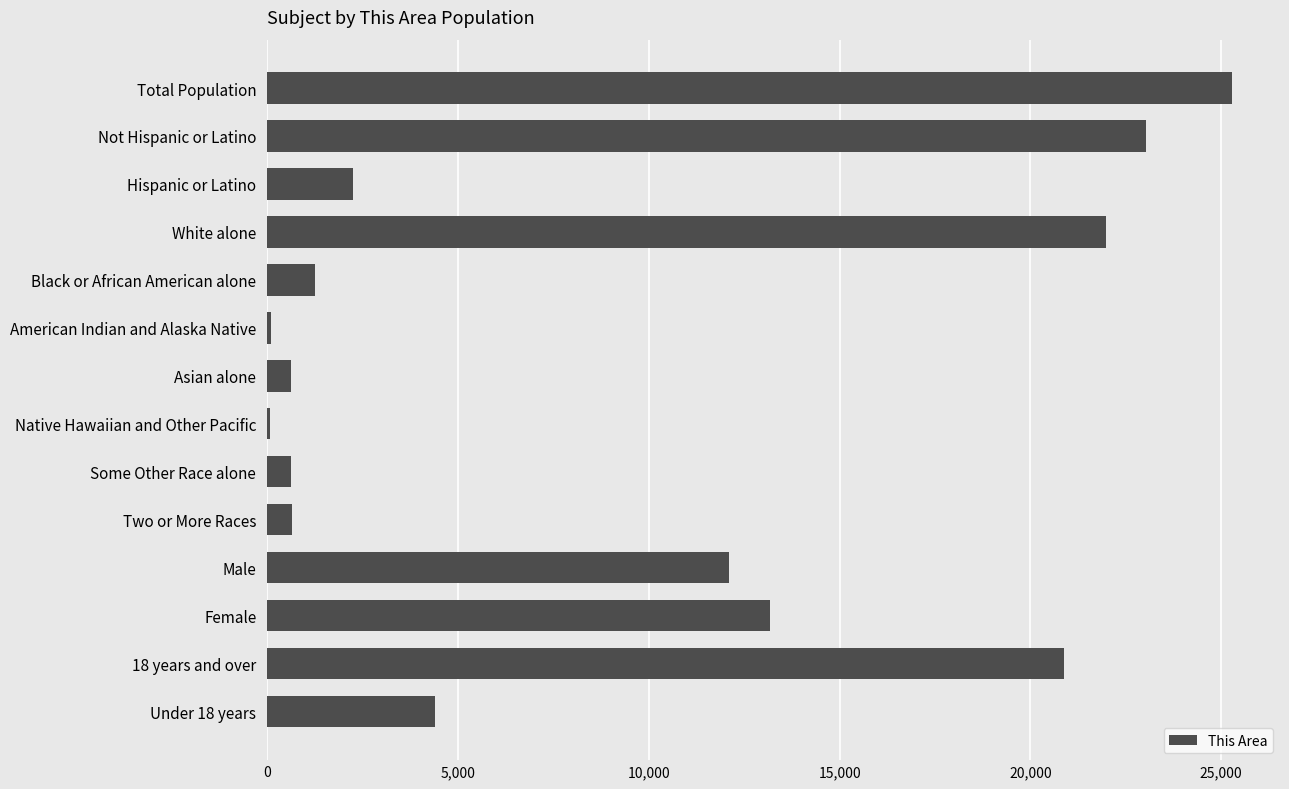

Which label corresponds to the largest value in the chart?

Total Population